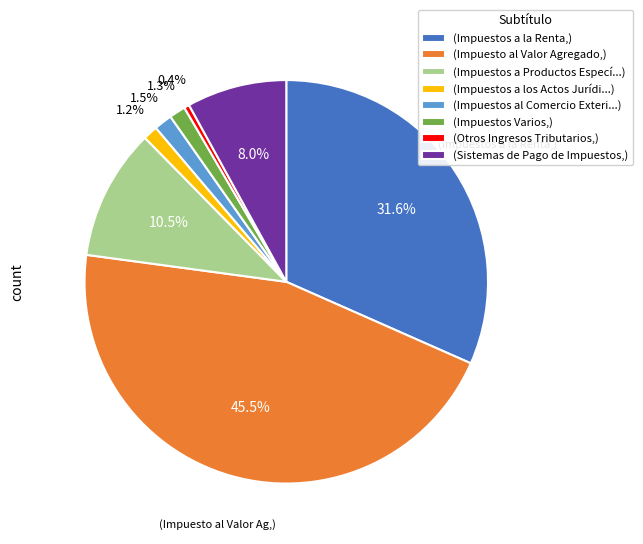

Between (Impuesto al Valor Agregado,) and (Otros Ingresos Tributarios,), which is larger?

(Impuesto al Valor Agregado,)